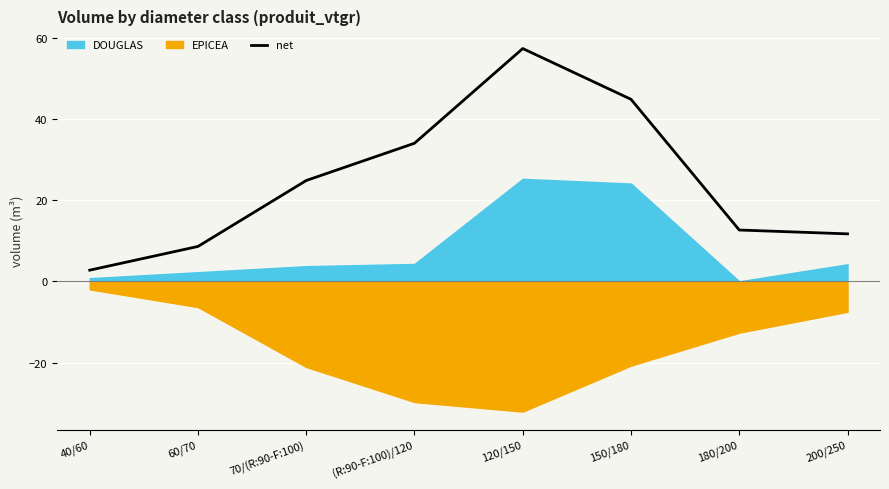

How many values are below 24?

4